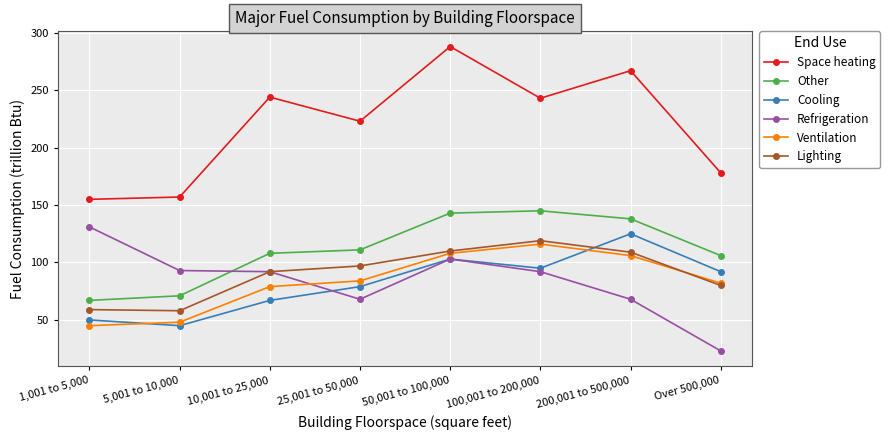

What is the sum of the Other values at 1,001 to 5,000 and 10,001 to 25,000?

175